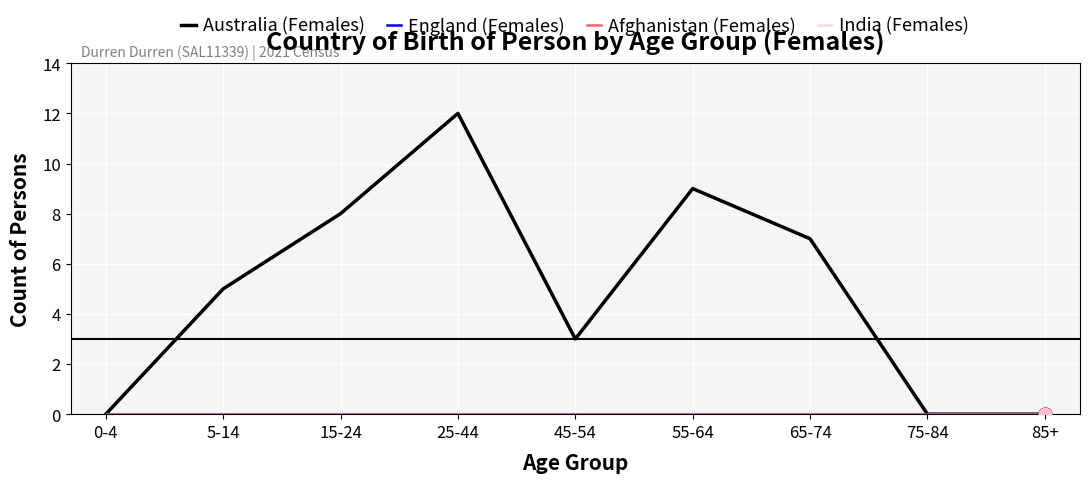

What is the total value across all series at 65-74?

7